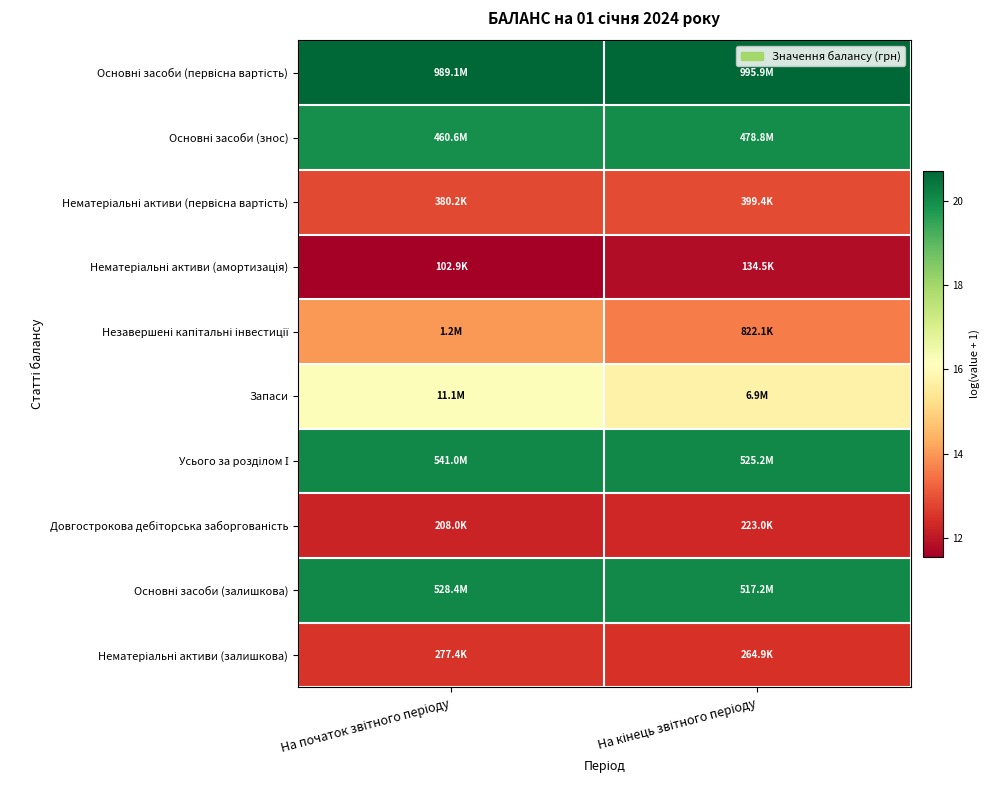

At which category is the sum across all series the highest?

На початок звітного періоду